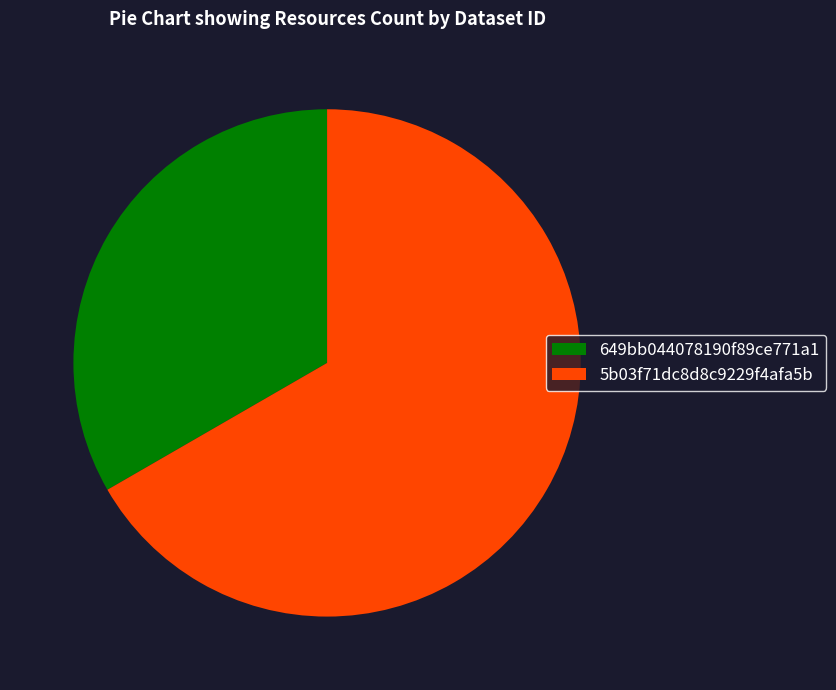

Which slice represents more than half of the pie?

5b03f71dc8d8c9229f4afa5b